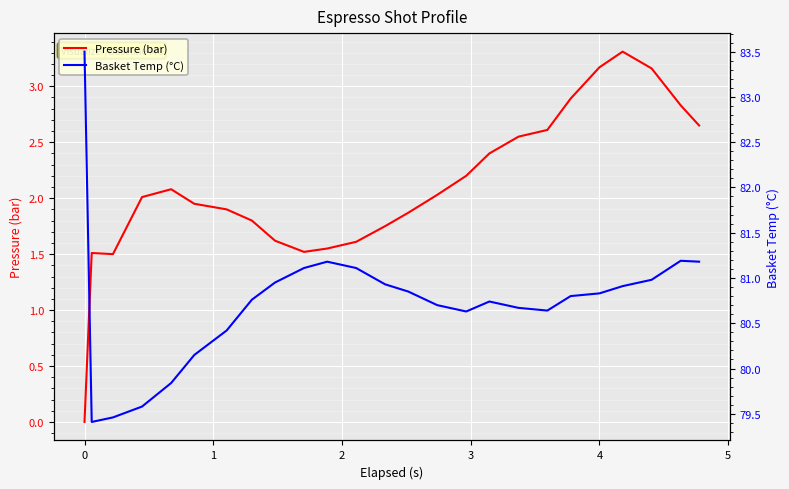

True or false: Pressure (bar) and Basket Temp (°C) intersect in this chart.

False